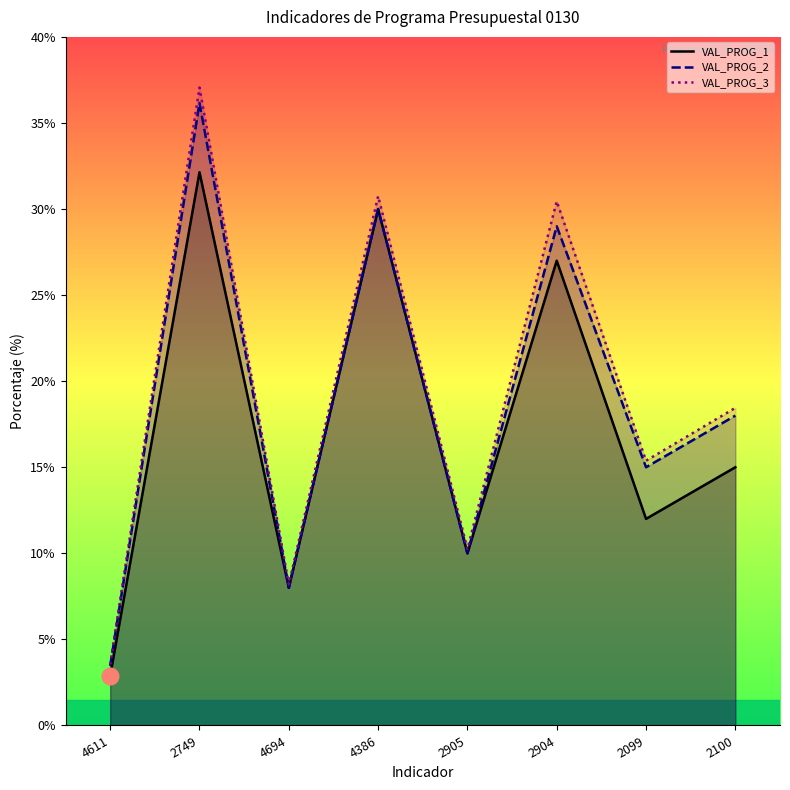

True or false: VAL_PROG_1 and VAL_PROG_3 cross at least once.

False